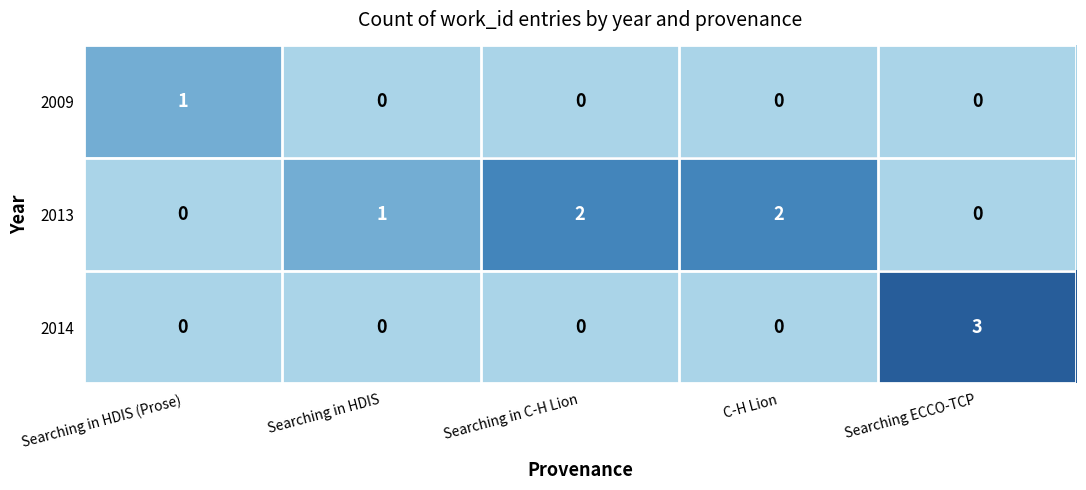

Rank the series by their average value, from lowest to highest.

2009, 2014, 2013